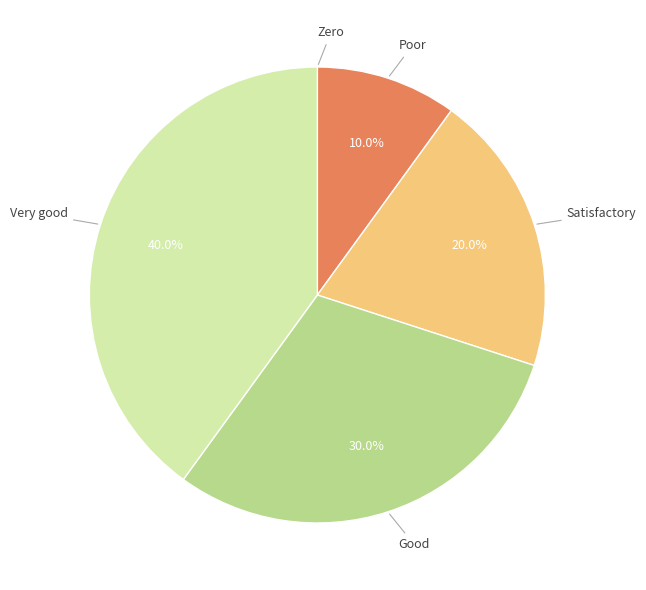

Is there any slice that represents more than half of the pie?

No